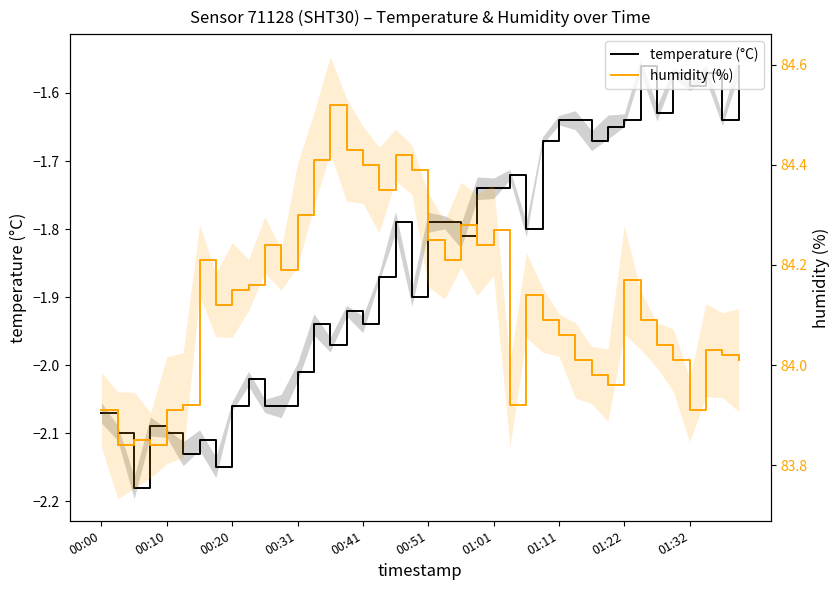

Which series has the widest spread of values?

humidity (%)